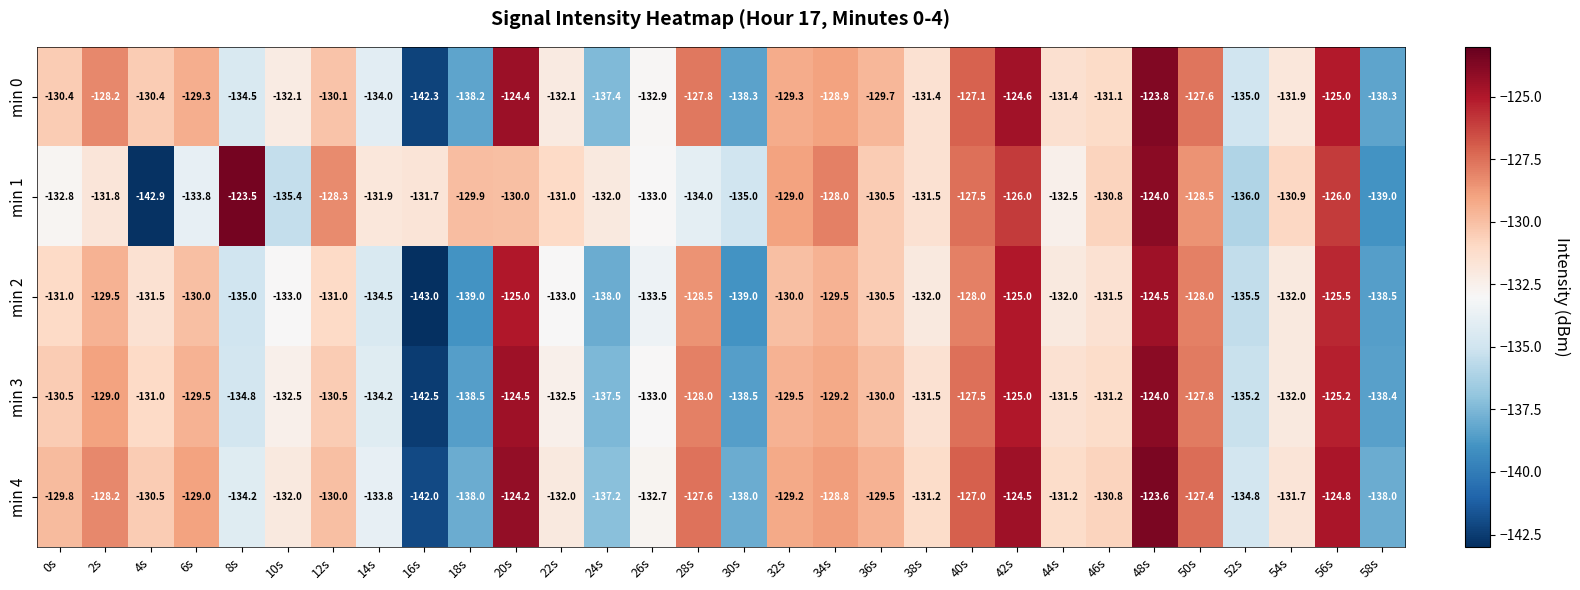

What is the difference between the highest and lowest values at 6s?

4.8